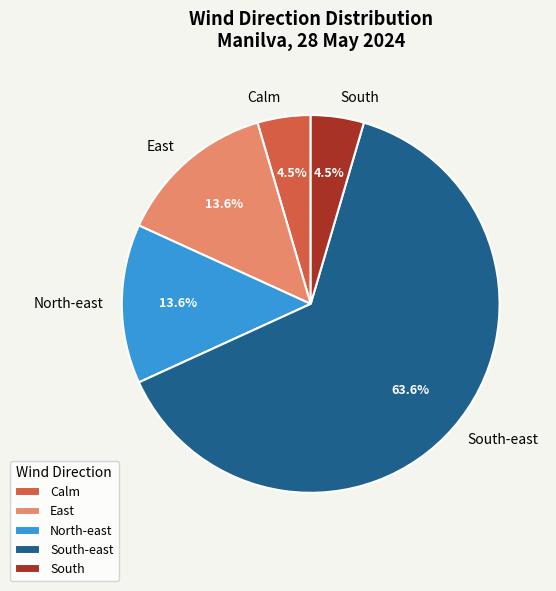

What is the largest slice in the pie chart?

South-east